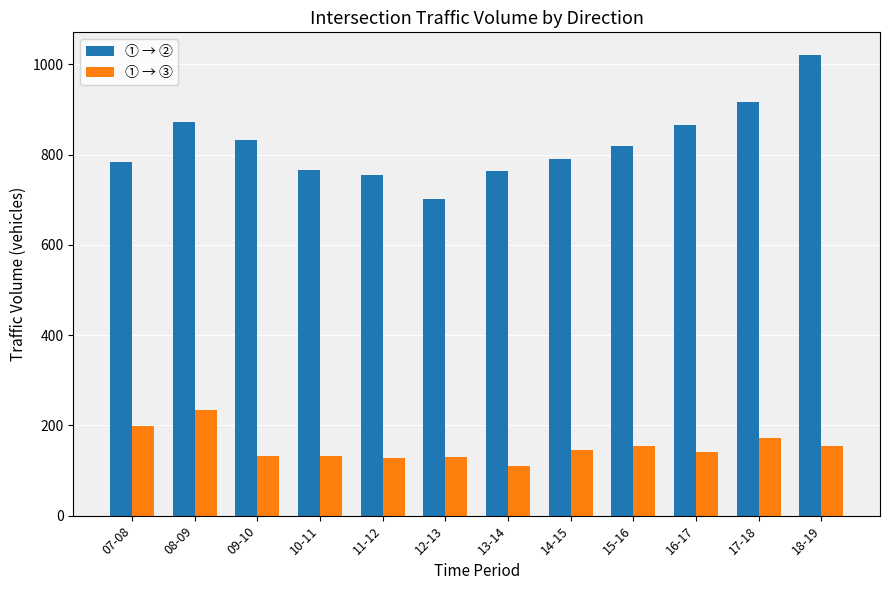

At how many categories does at least one series exceed 952?

1